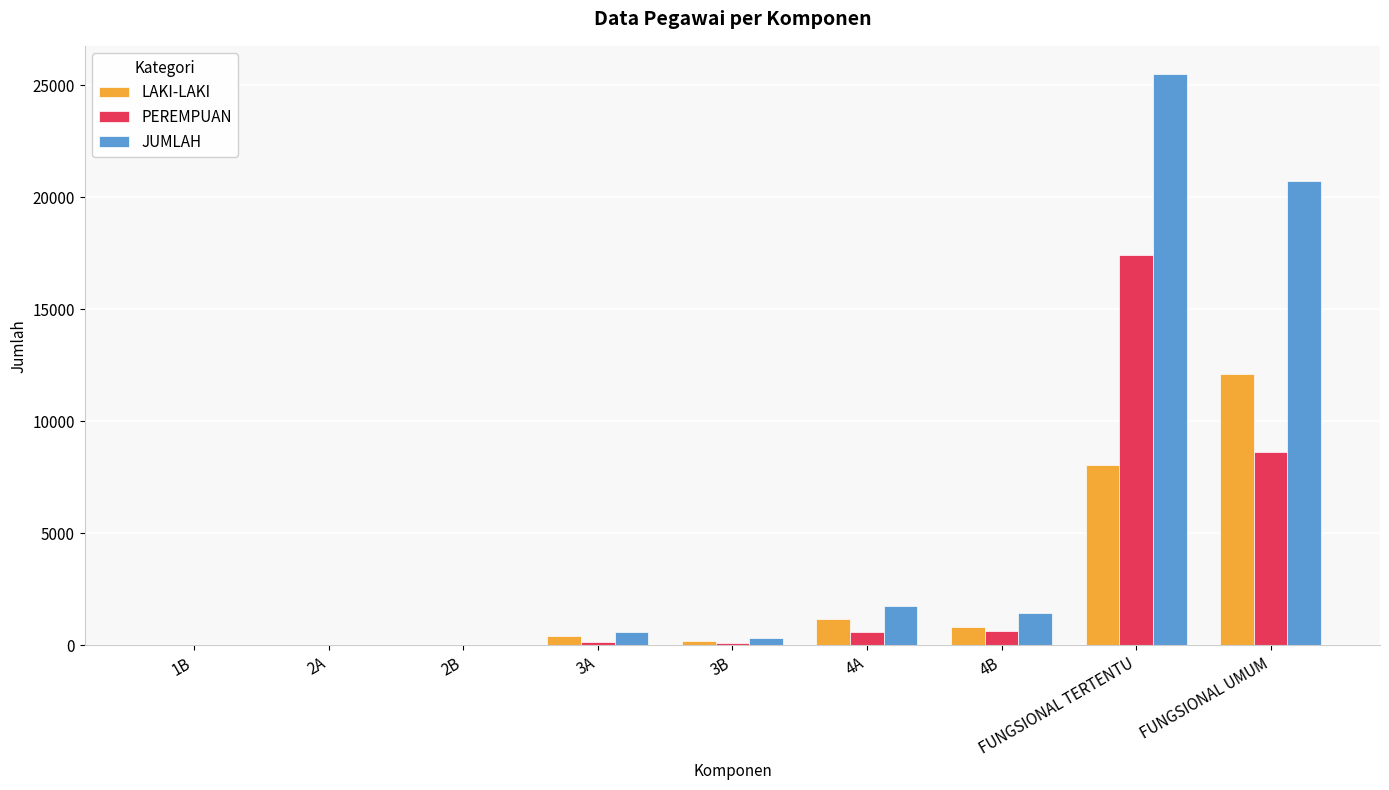

True or false: PEREMPUAN has a value of 0 at 1B.

True